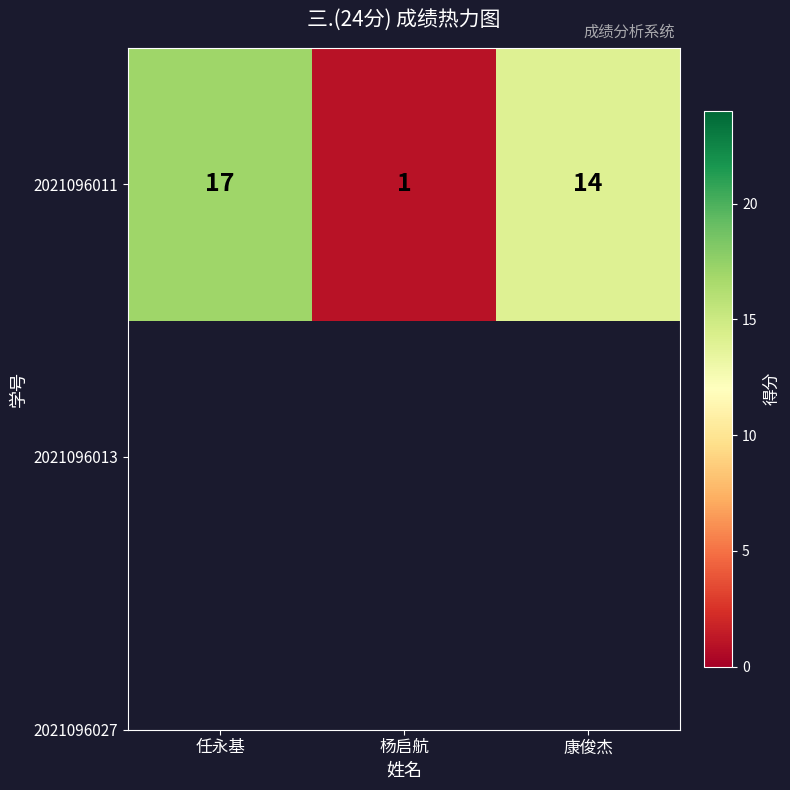

Count the number of data series in this chart.

1